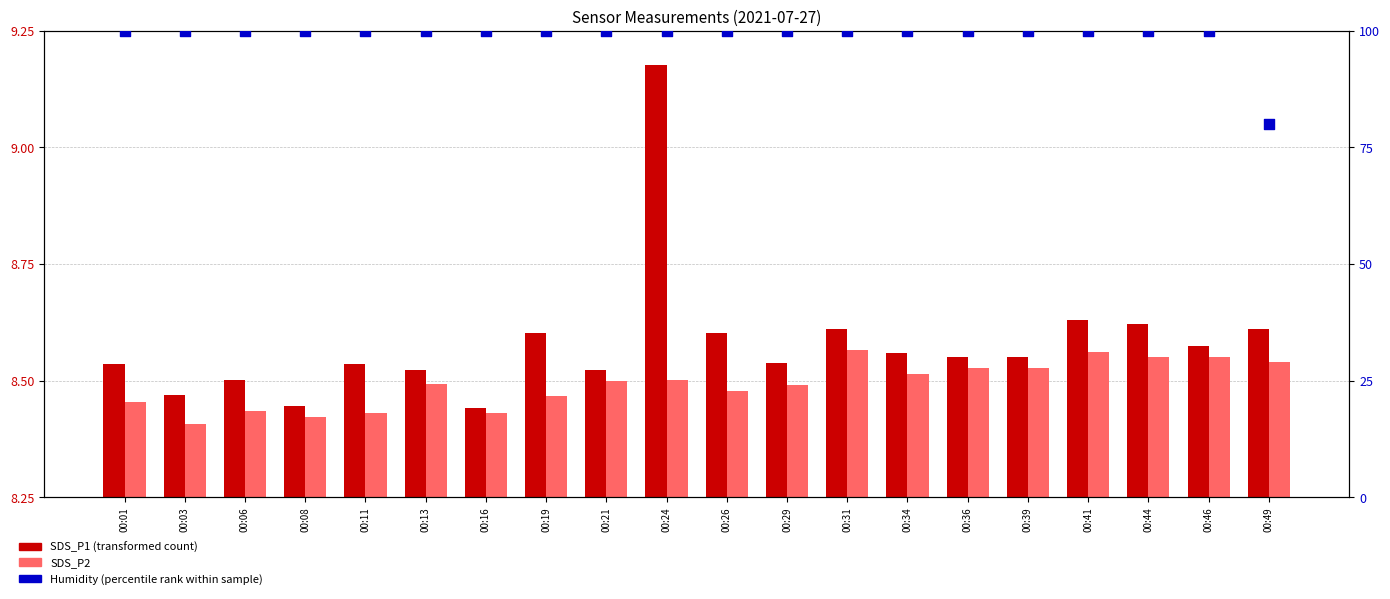

Is the value of Humidity (percentile rank) at 00:03 greater than the value of SDS_P2 at 00:24?

Yes